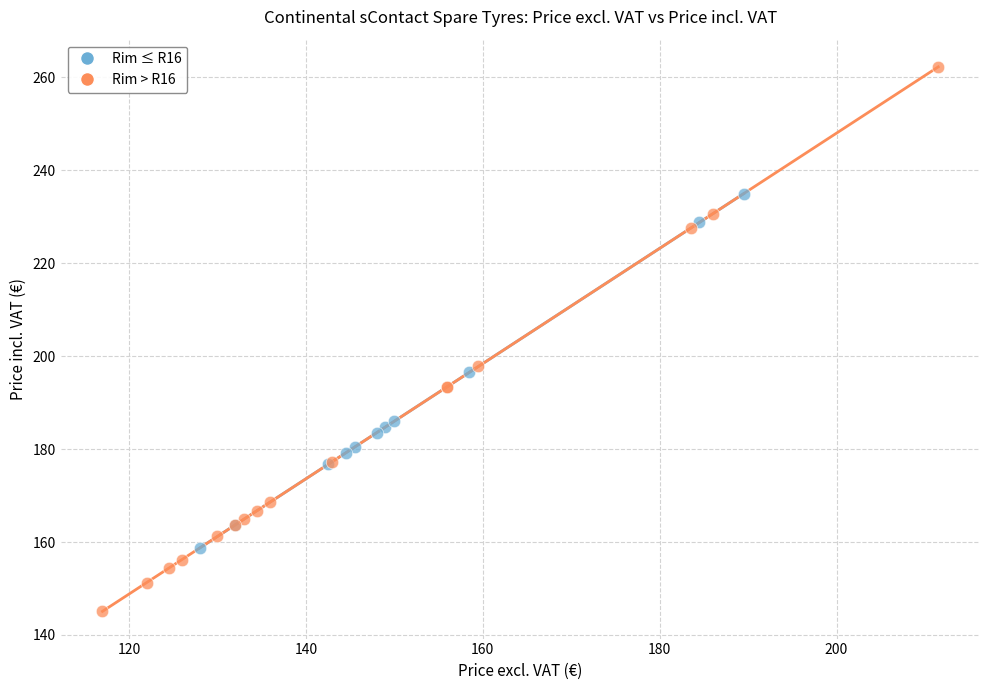

Which series has the widest spread of Y values?

Rim > R16